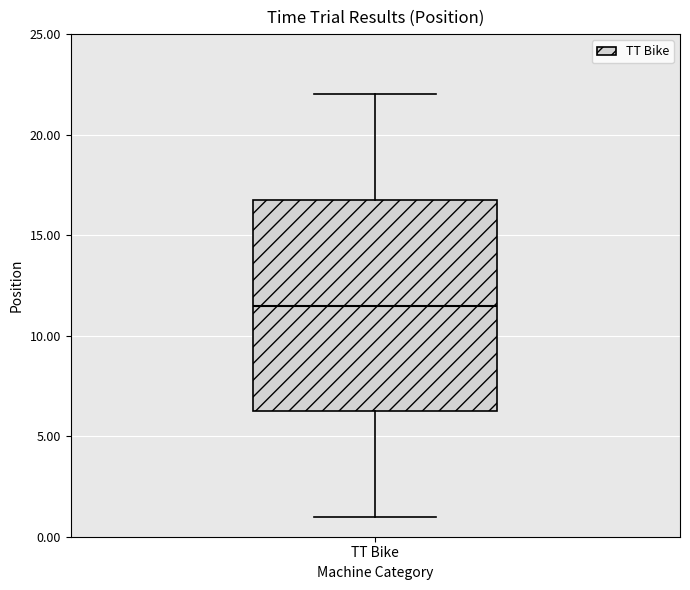

Where is the upper edge of the box for TT Bike on the y-axis? The values are not printed on the chart, so give them approximately, as read against the axis.

17.0